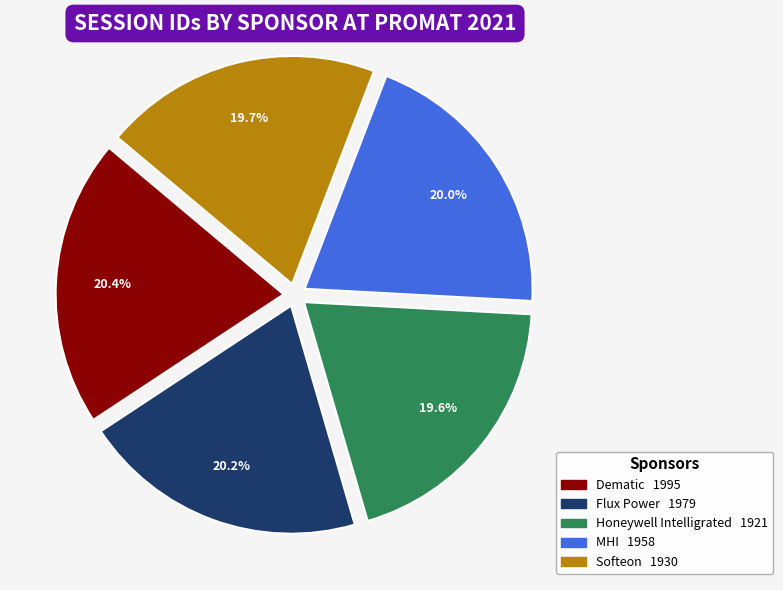

Between Dematic and Softeon, which is larger?

Dematic